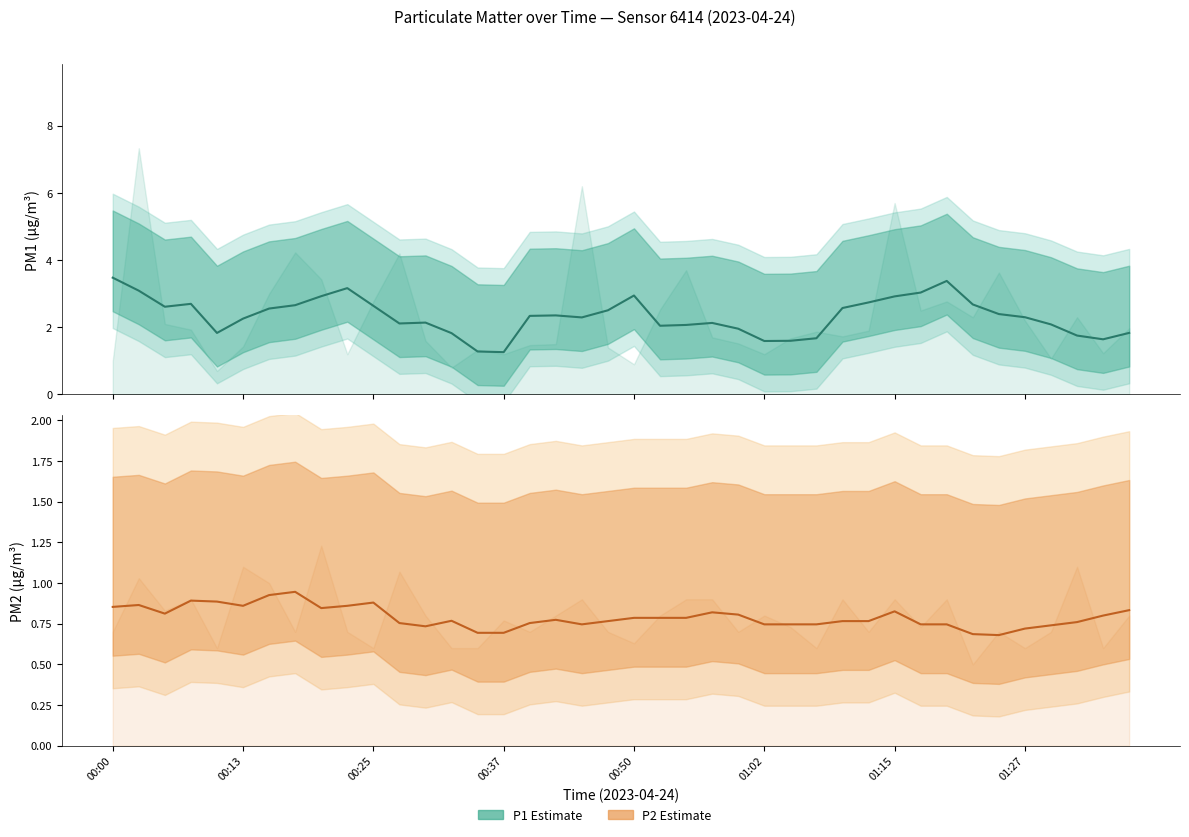

What position from the left is 17?

18